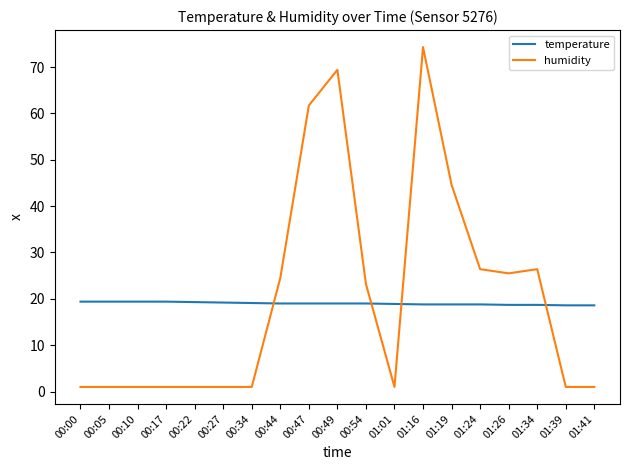

What is the sum of all temperature values?

361.1